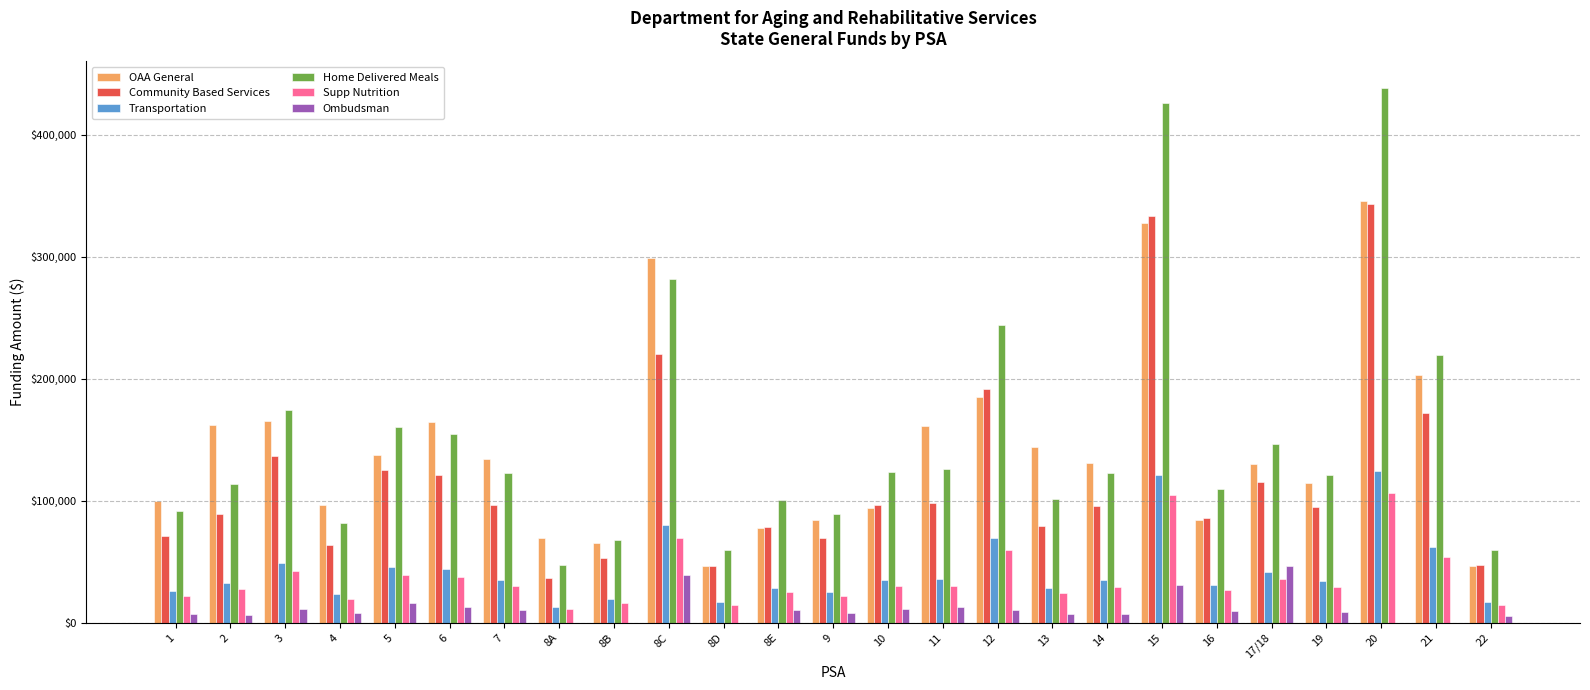

How many data points in Community Based Services are above 96054?

13